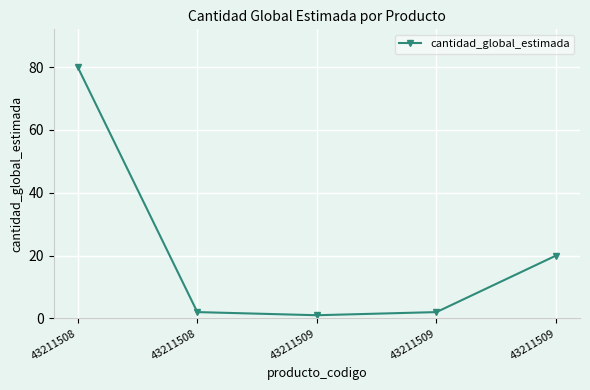

Reading right to left, extract all data points from this chart.

43211509=20	43211509=2	43211509=1	43211508=2	43211508=80